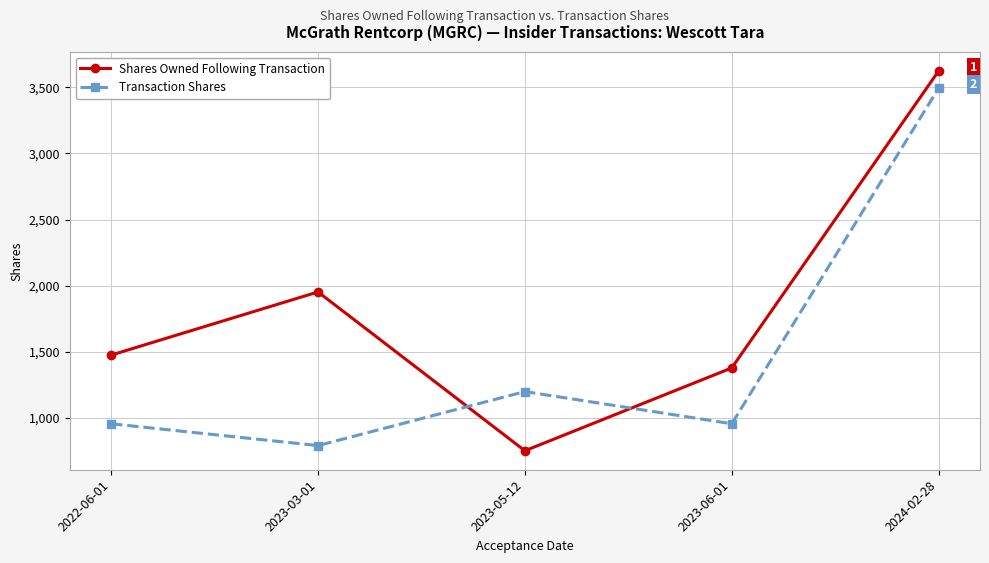

At how many categories does at least one series exceed 2969?

1